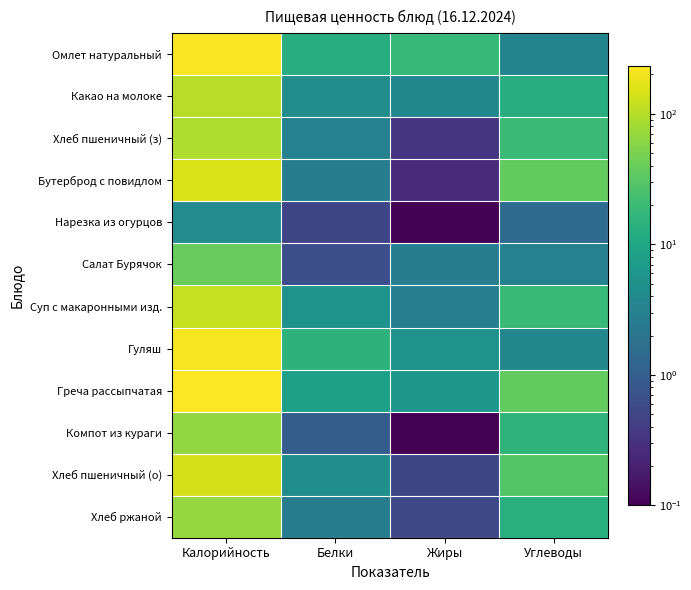

At Калорийность, list the series in order from smallest to largest.

Нарезка из огурцов, Салат Бурячок, Компот из кураги, Хлеб ржаной, Хлеб пшеничный (з), Какао на молоке, Суп с макаронными изд., Хлеб пшеничный (о), Бутерброд с повидлом, Гуляш, Омлет натуральный, Греча рассыпчатая